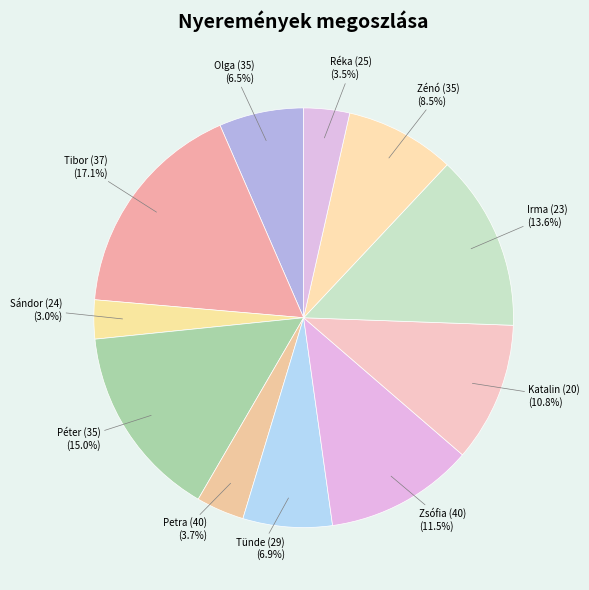

Which has a higher value, Zénó (35) or Tibor (37)?

Tibor (37)